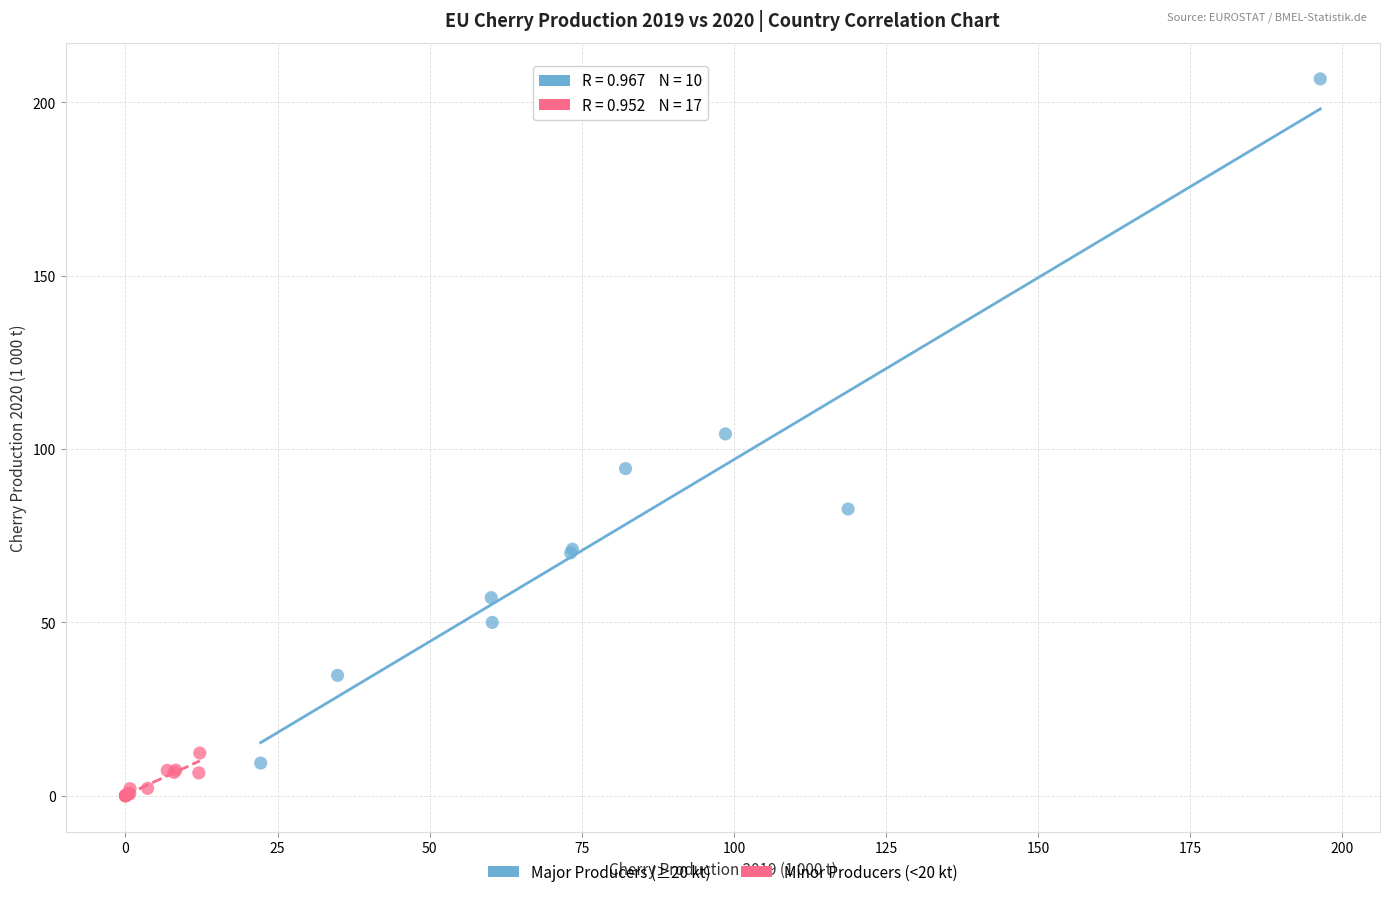

Which series has the widest spread of Y values?

Major Producers (≥20 kt)